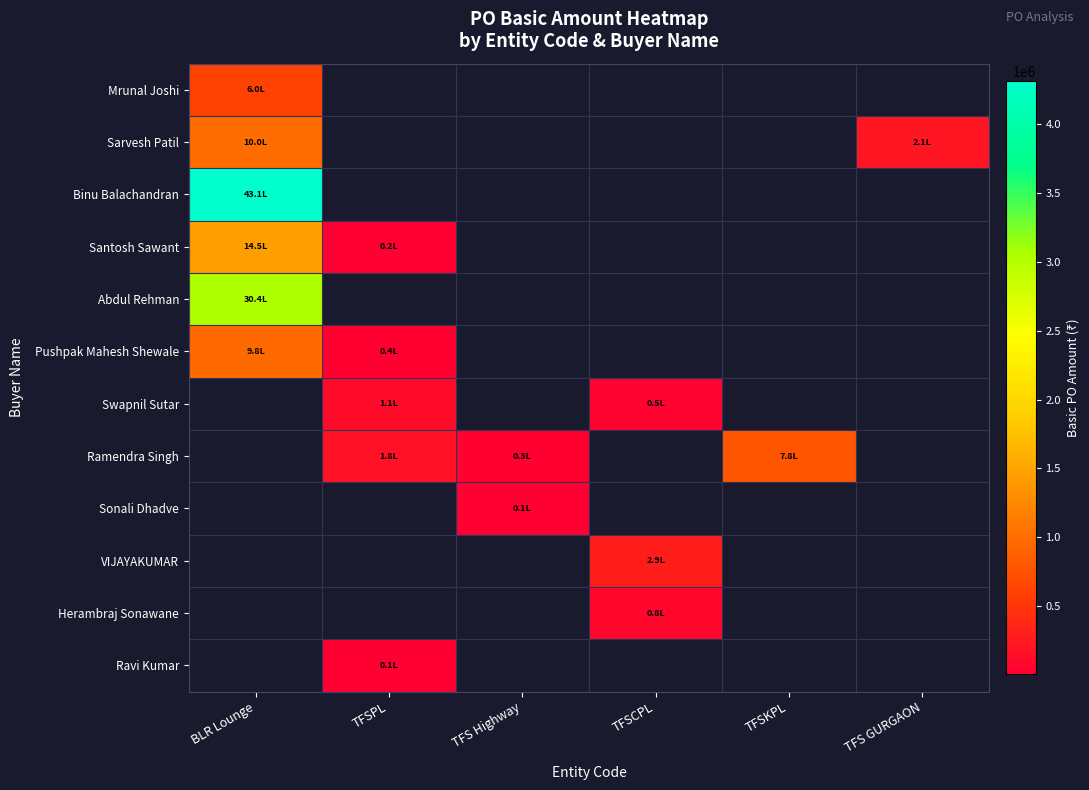

What is the minimum value shown in the chart?

7035.0